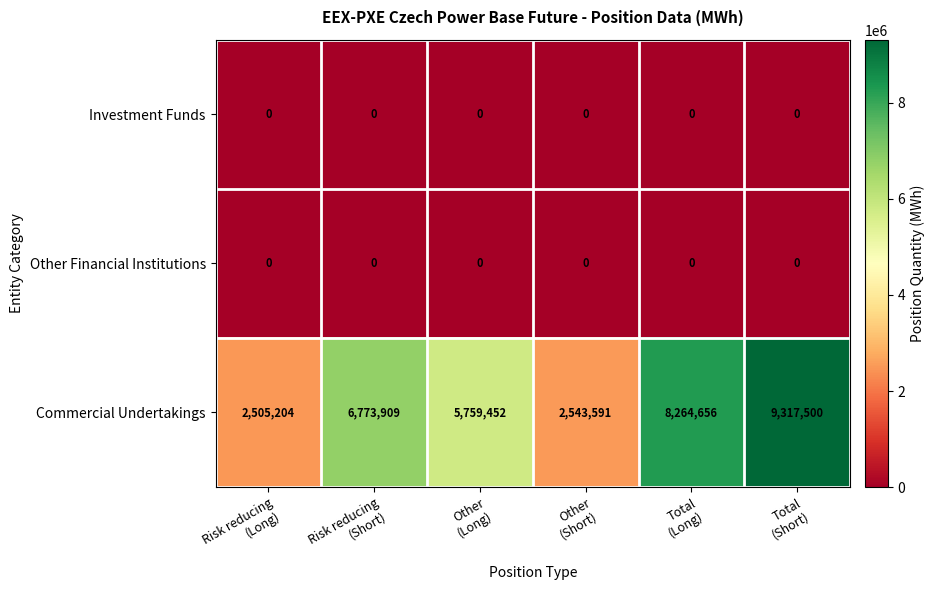

What is the maximum value for Commercial Undertakings?

9317500